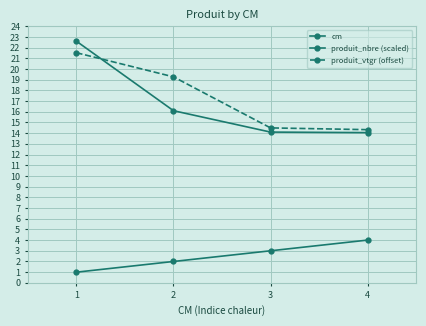

What is the average value of the cm series?

2.5